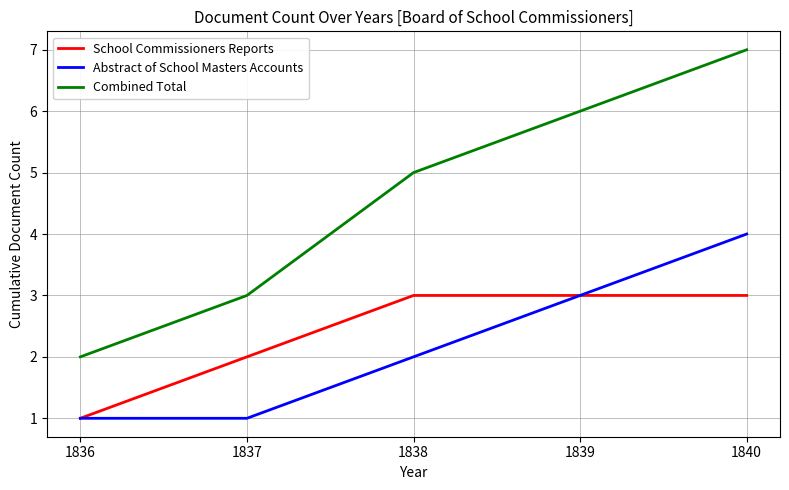

What is the sum of the Combined Total values at 1839 and 1837?

9